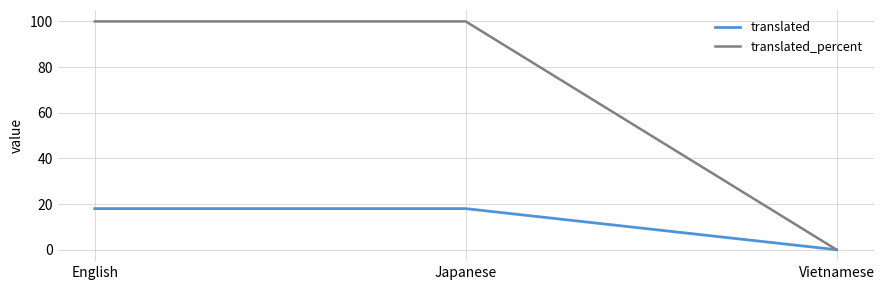

Which series has the widest spread of values?

translated_percent